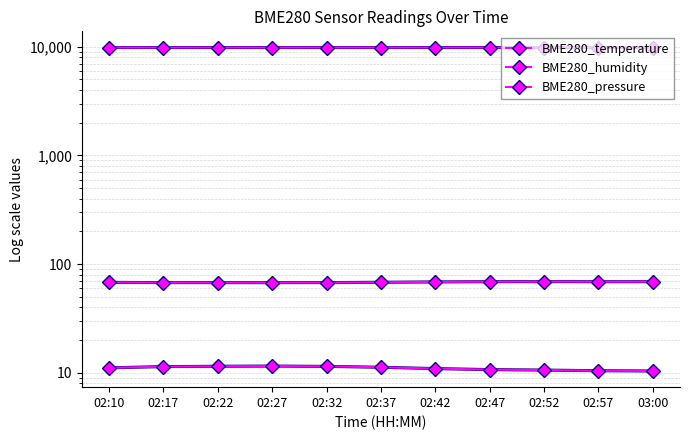

Count the number of categories in the chart.

11